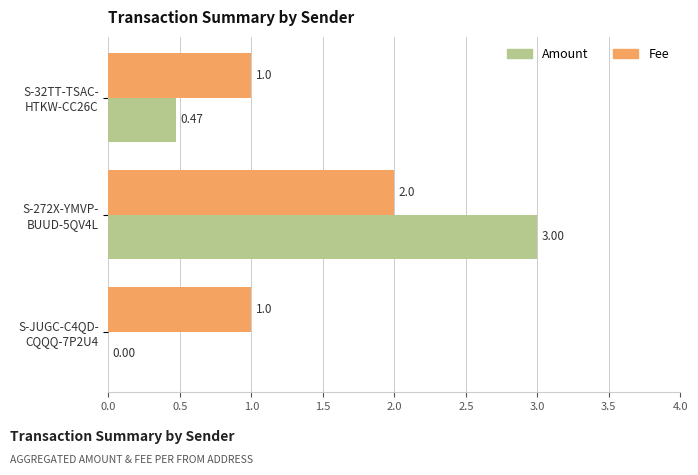

How many data points in Amount are above 0?

2